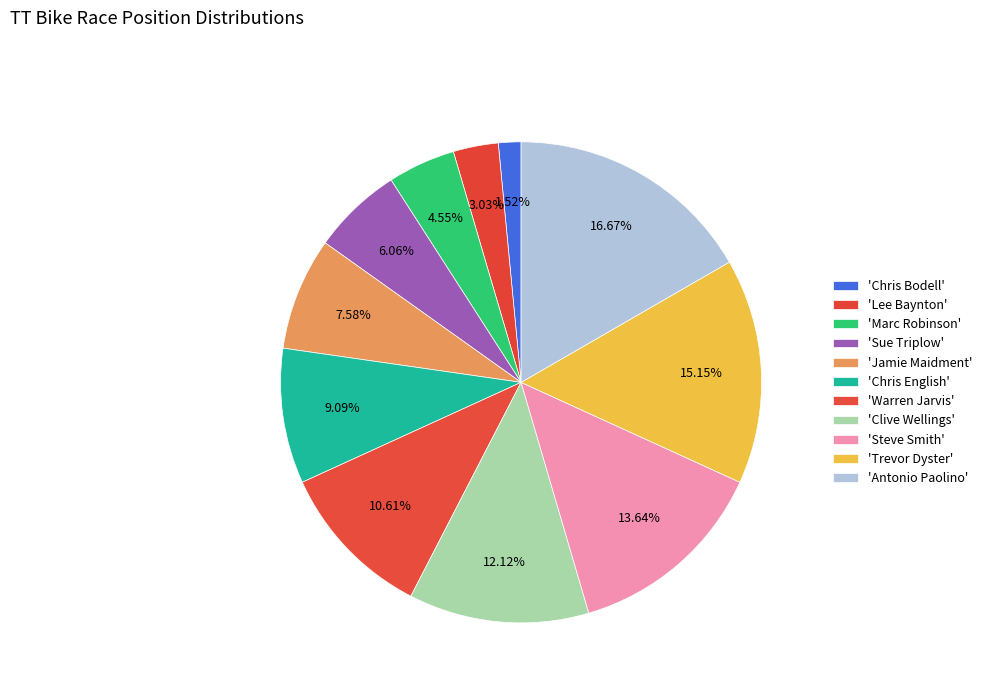

Is there a majority slice in this chart?

No